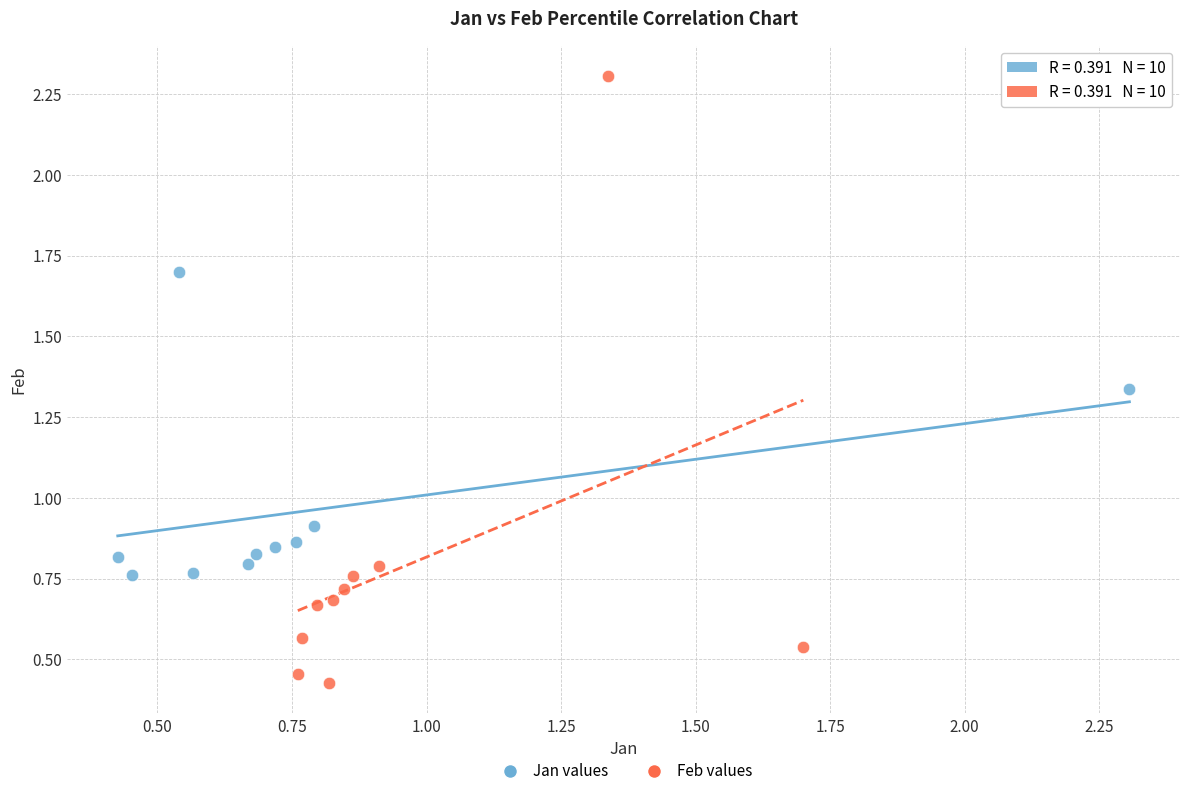

Which series has the largest Y range (max minus min)?

Feb values